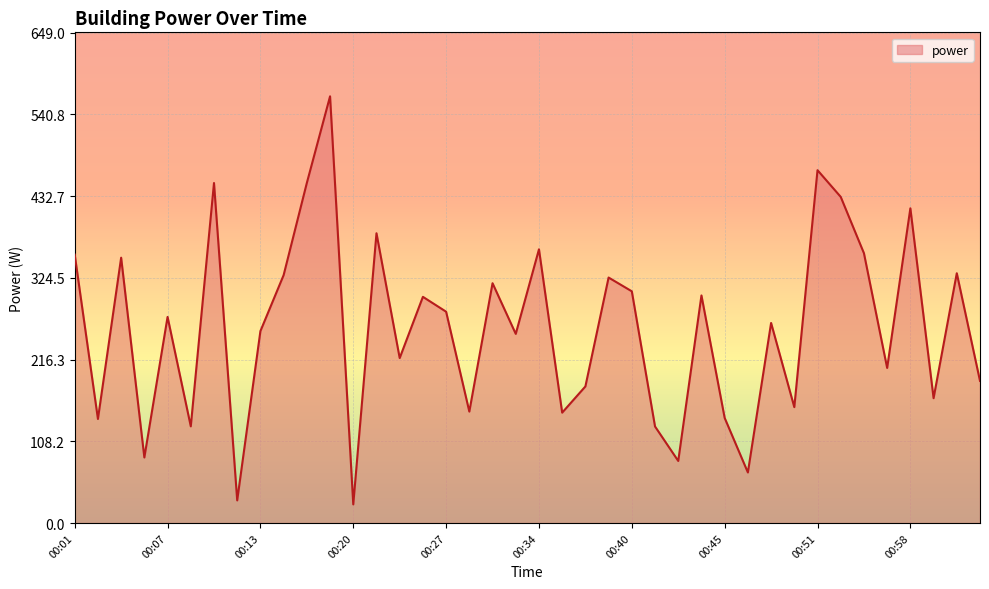

What is the difference between the maximum and minimum values?

540.0